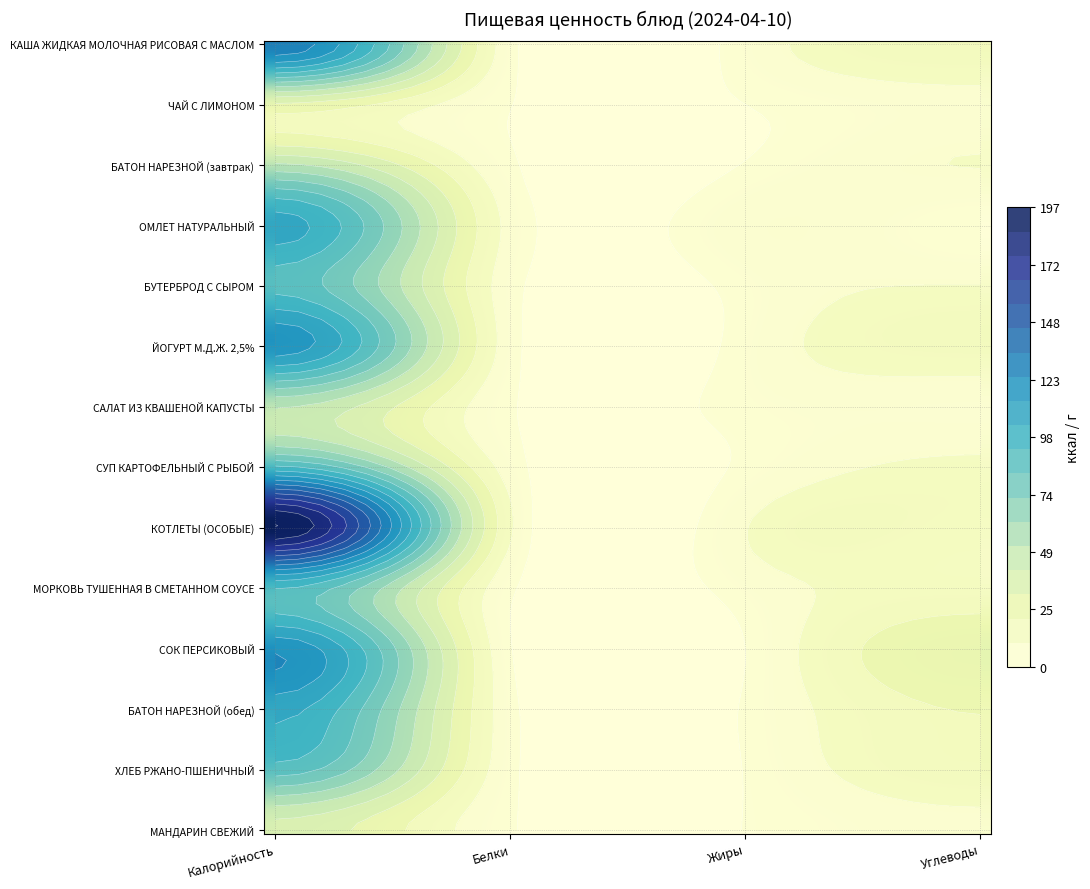

Where does the БАТОН НАРЕЗНОЙ (обед) series first go above 21?

Калорийность